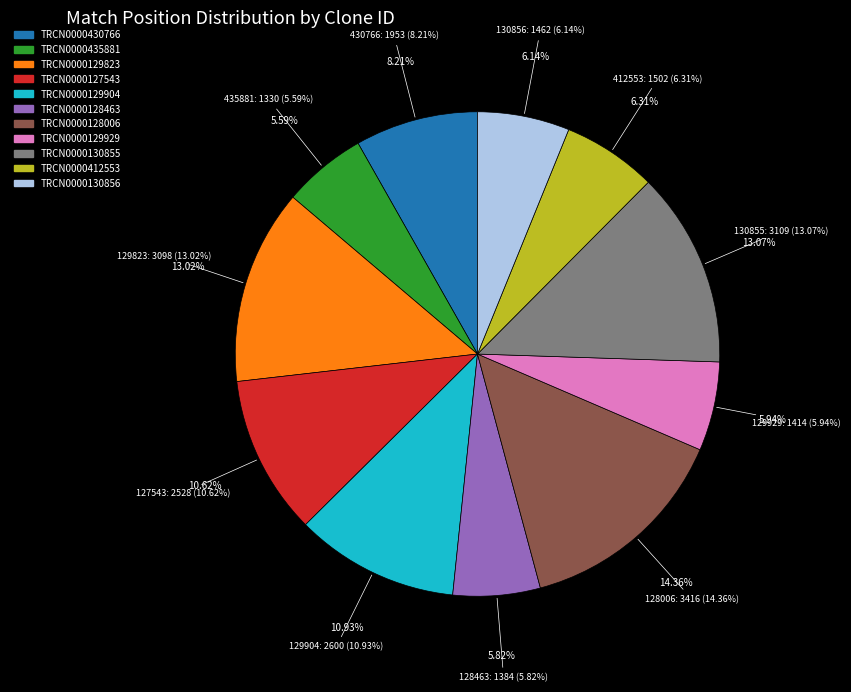

Which category has the biggest portion of the pie?

TRCN0000128006